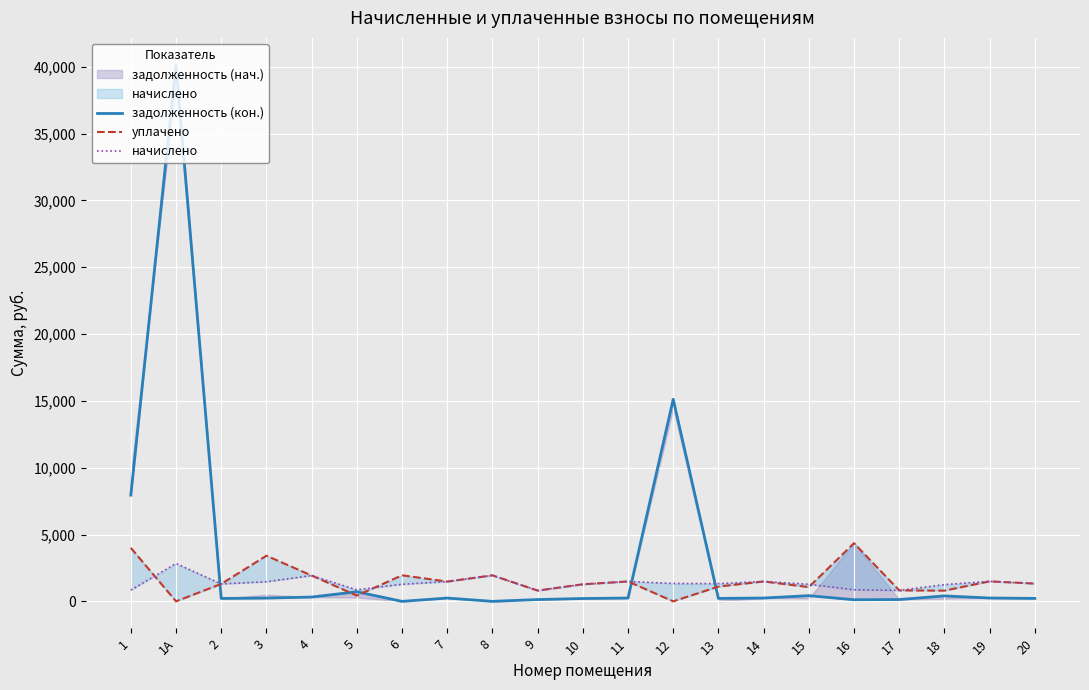

Reading left to right, list all the values displayed in this chart.

задолженность (кон.): 7947.3	40146.8	217.4	244.5	322.1	718.1	0.0	246.7	0.0	135.1	213.0	248.2	15118.4	221.1	248.2	426.0	120.5	136.9	408.8	249.6	221.8
уплачено: 4000.0	0.0	1304.4	3415.3	1932.5	430.4	1950.0	1480.1	1945.7	808.1	1278.1	1488.9	0.0	1105.3	1488.9	1065.0	4349.7	821.3	801.5	1497.7	1330.8
начислено: 843.2	2828.5	1304.4	1466.9	1932.5	860.8	1278.1	1480.1	1945.7	808.1	1278.1	1488.9	1339.6	1326.4	1488.9	1278.1	865.2	821.3	1256.1	1497.7	1330.8